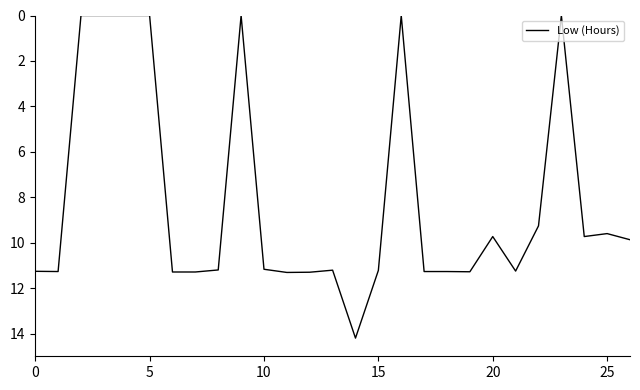

True or false: there are more than 0 points higher than both neighbors.

True